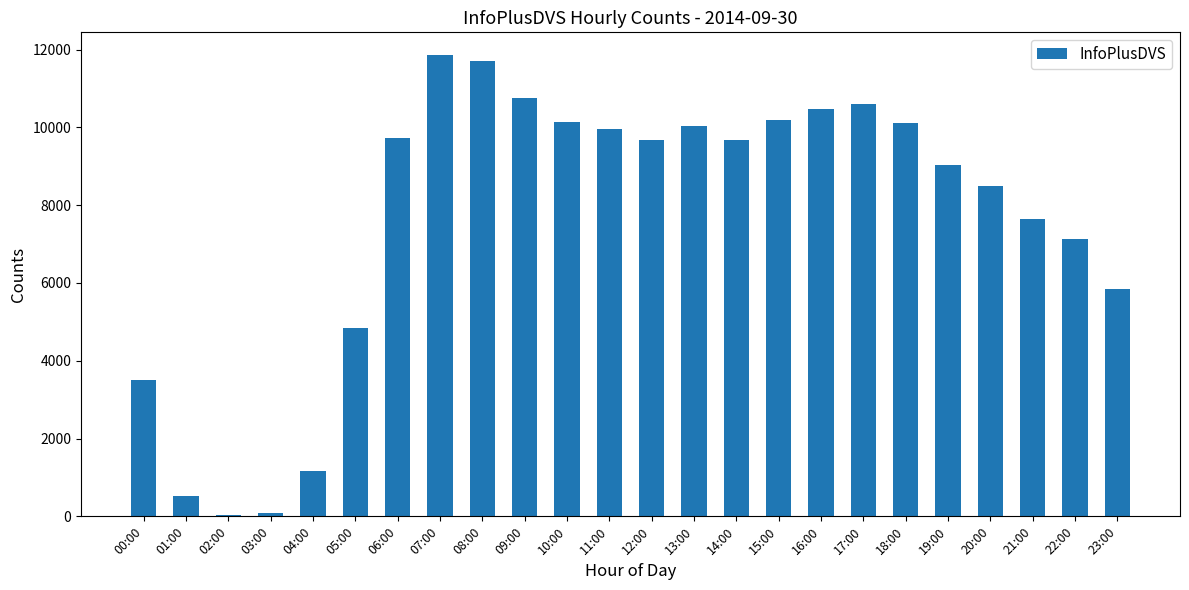

Count the number of categories in the chart.

24